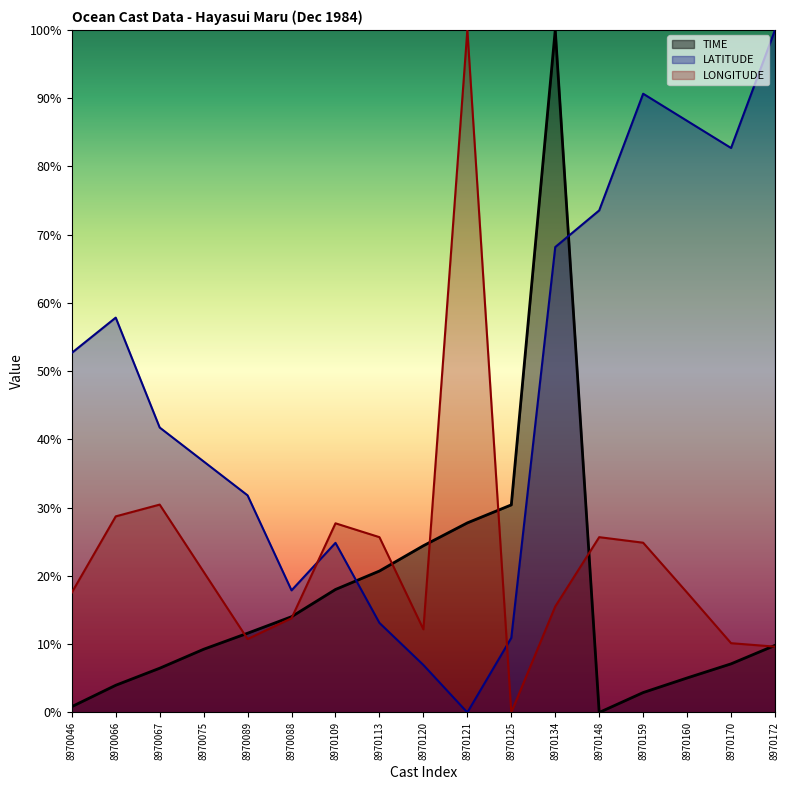

Where is the first local minimum for LATITUDE?

8970088